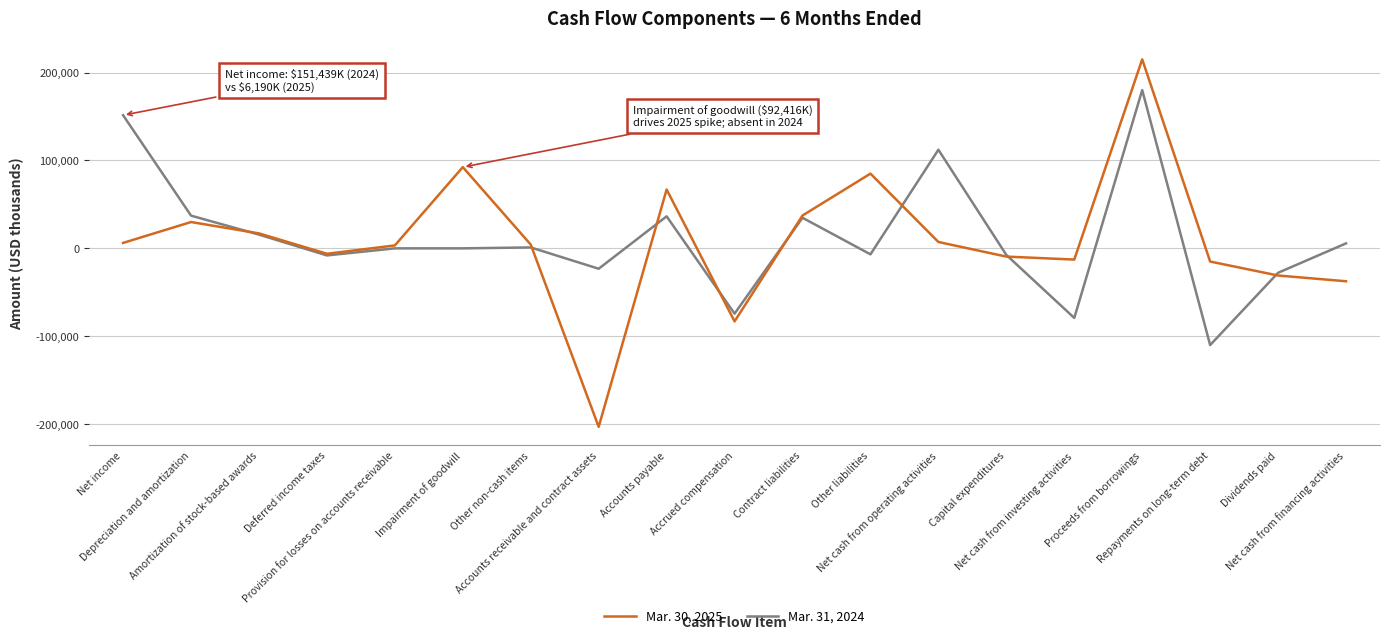

At which category is the sum across all series the highest?

Proceeds from borrowings